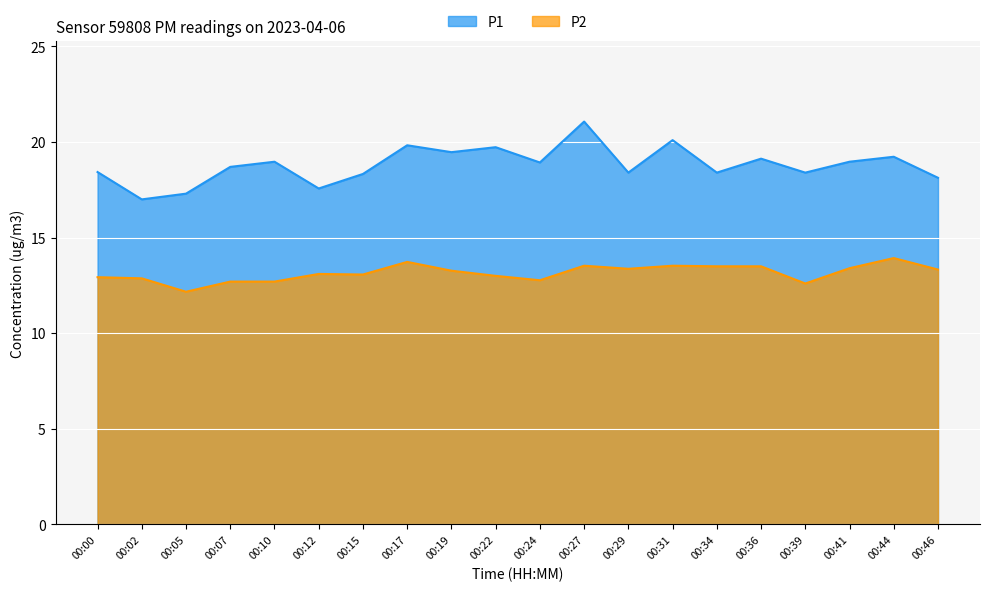

At which label does P2 reach its minimum?

00:05